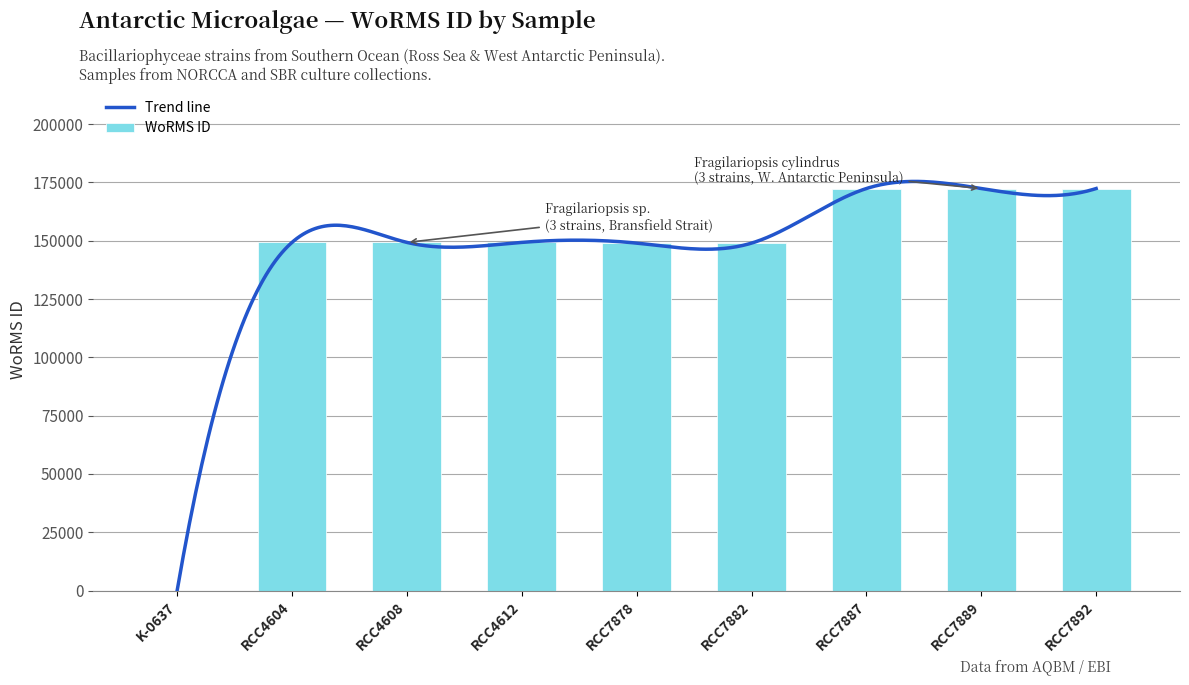

Reading left to right, list all the values displayed in this chart.

0	149313	149313	149313	149004	149004	172418	172418	172418